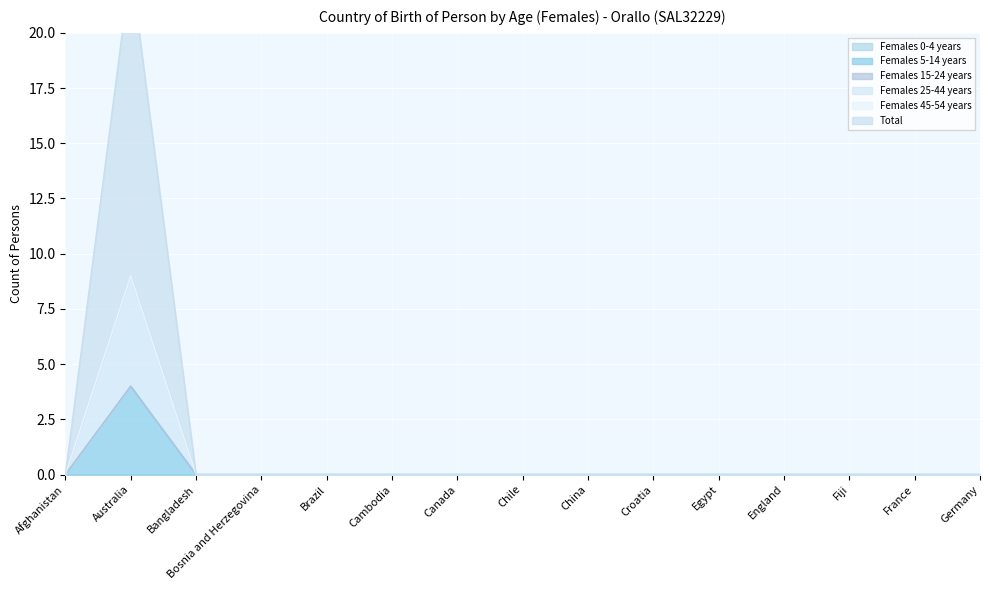

What position from the right is Afghanistan?

15